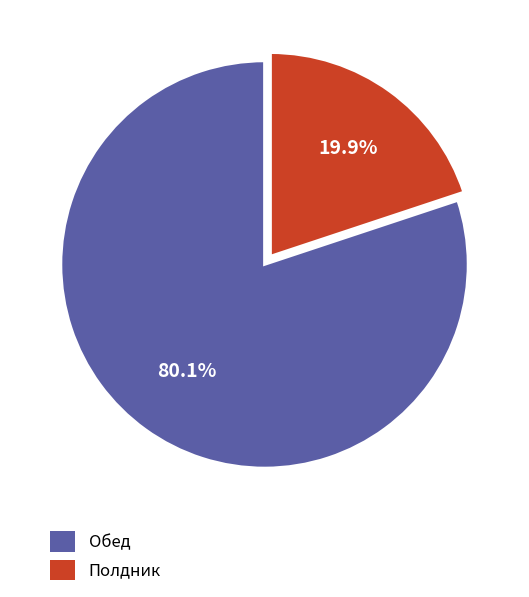

To the nearest percent, what portion does Полдник represent?

20%